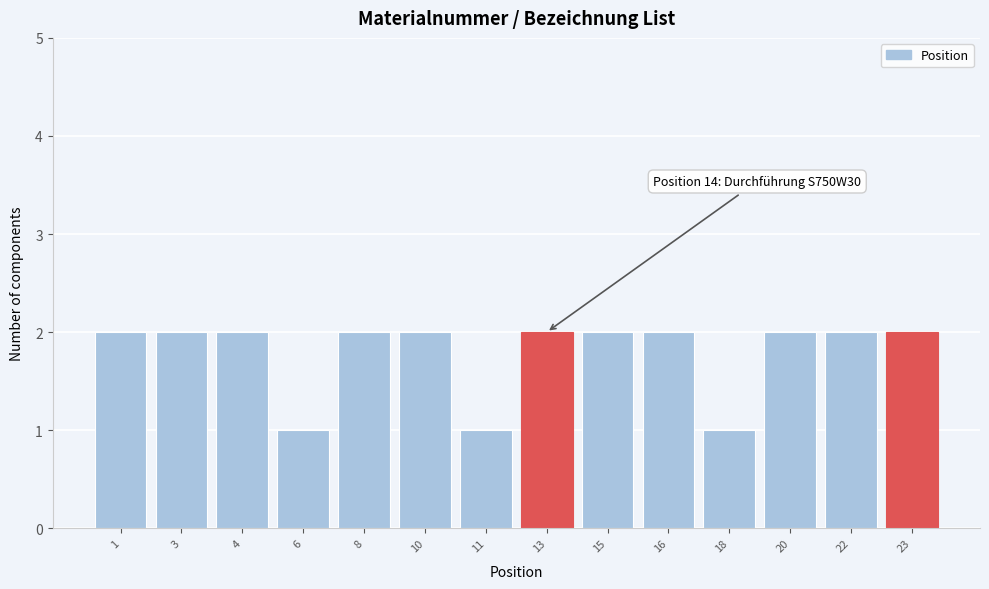

Reading left to right, list all the values displayed in this chart.

1=2	3=2	4=2	6=1	8=2	10=2	11=1	13=2	15=2	16=2	18=1	20=2	22=2	23=2